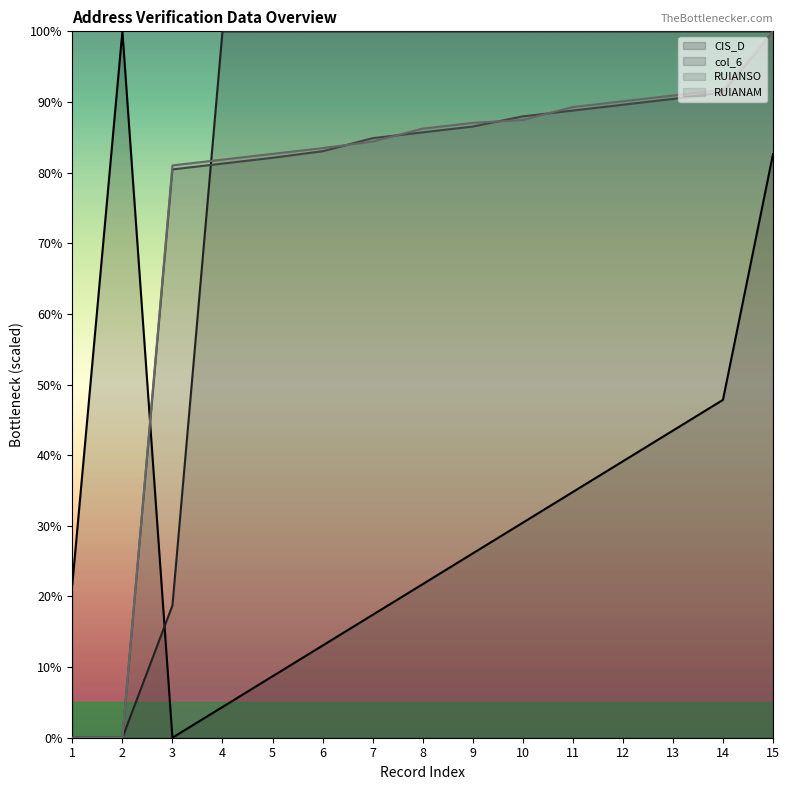

The RUIANSO series shows 0.0 at 2. True or false?

True